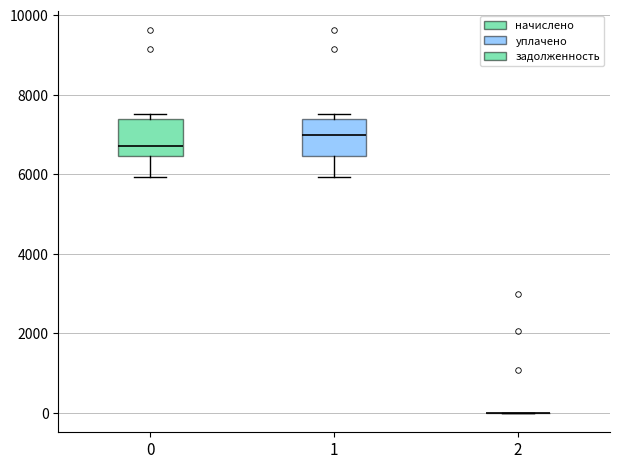

Reading left to right, read every box against the y-axis: the position of its median line, the range the box covers, and the ends of its whiskers. The values are not printed on the chart, so give them approximately, as read against the axis.

0: median 6800, box 6400 to 7400, whiskers 6000 to 7600
1: median 7000, box 6400 to 7400, whiskers 6000 to 7600
2: box collapsed to a line at 0, whiskers 0 to 0